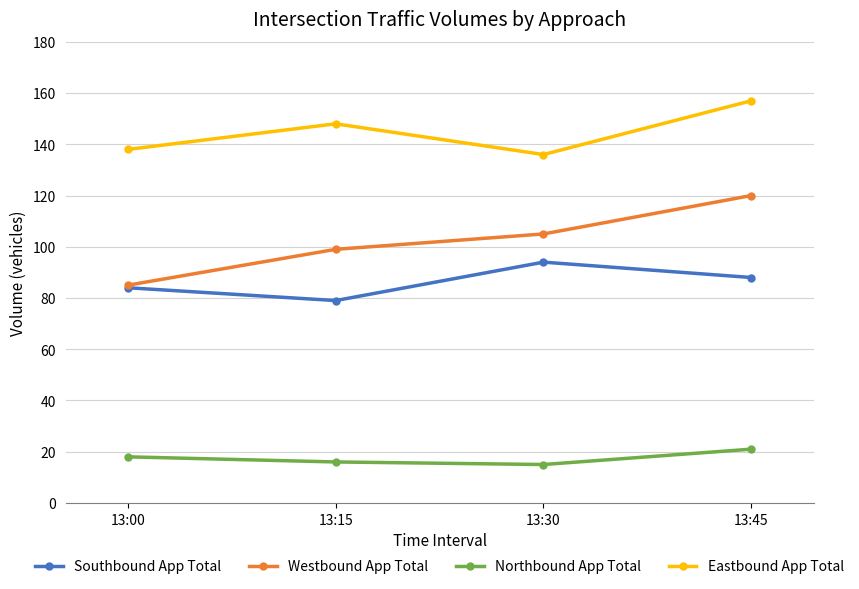

Where does the Southbound App Total series first go above 88?

13:30